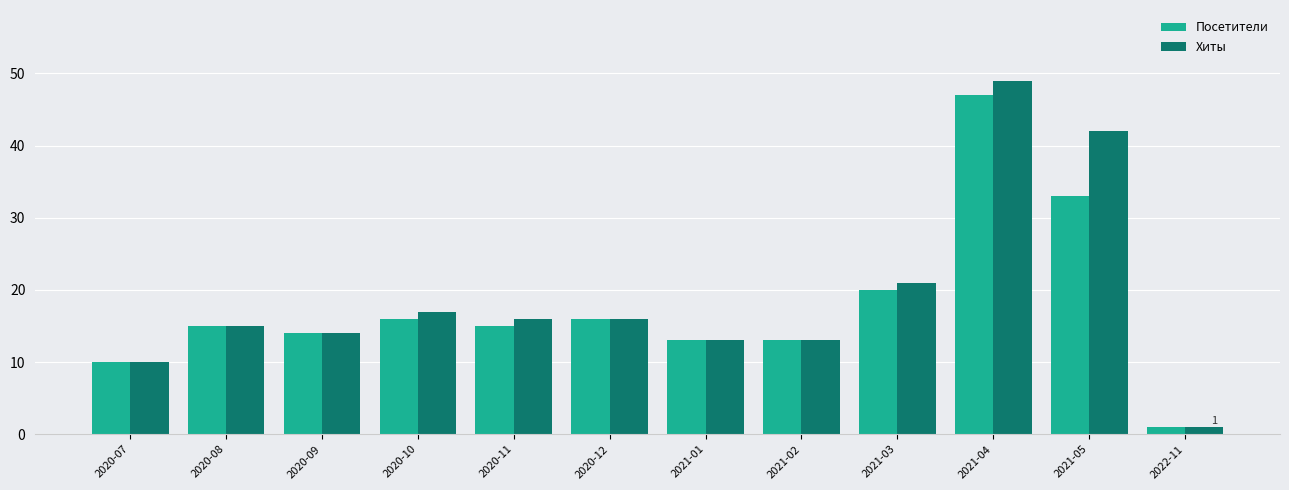

True or false: Хиты has a value of 14 at 2020-09.

True